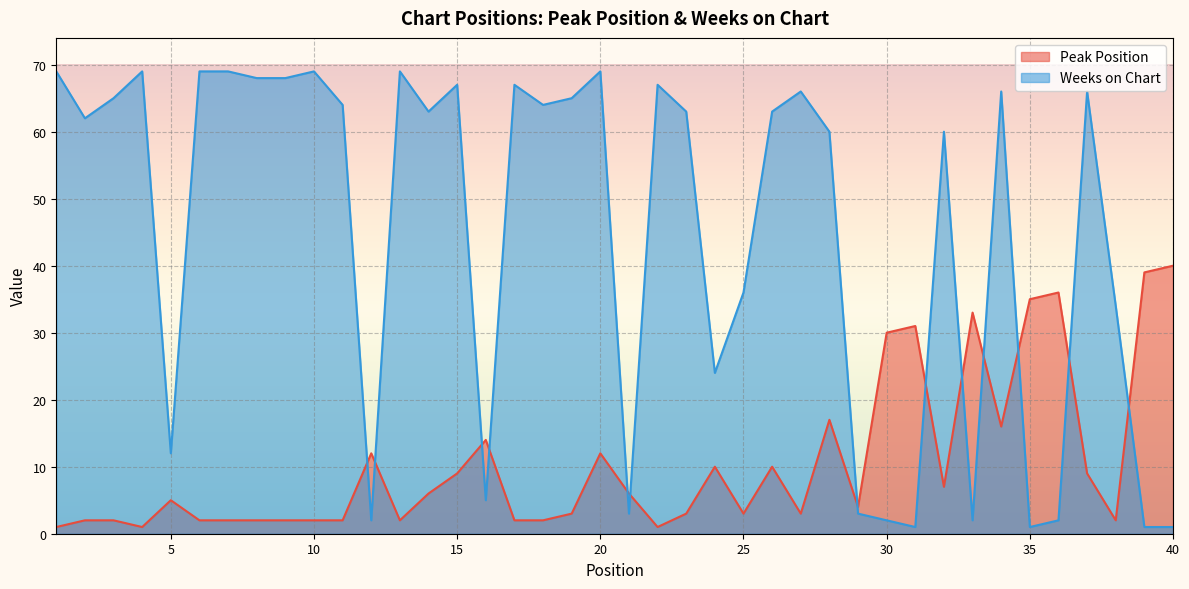

Does the chart display data point markers on the line(s)?

No